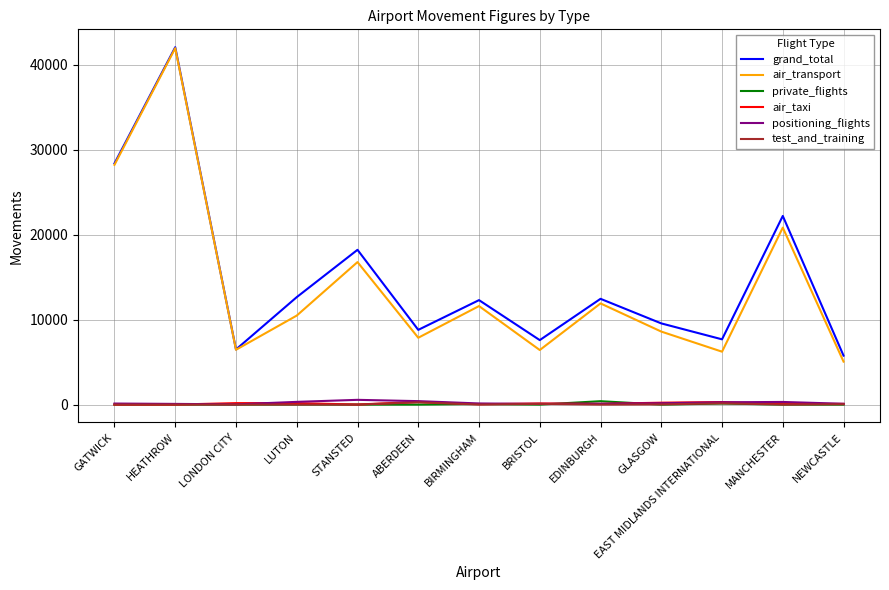

At how many categories does at least one series exceed 34793?

1